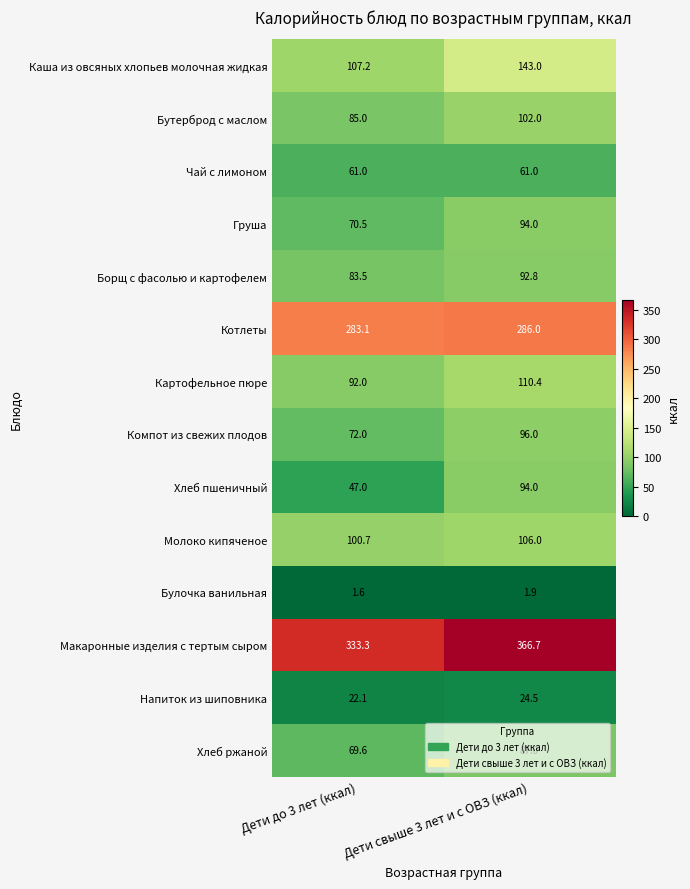

Which label corresponds to the smallest value in the chart?

Дети до 3 лет (ккал)